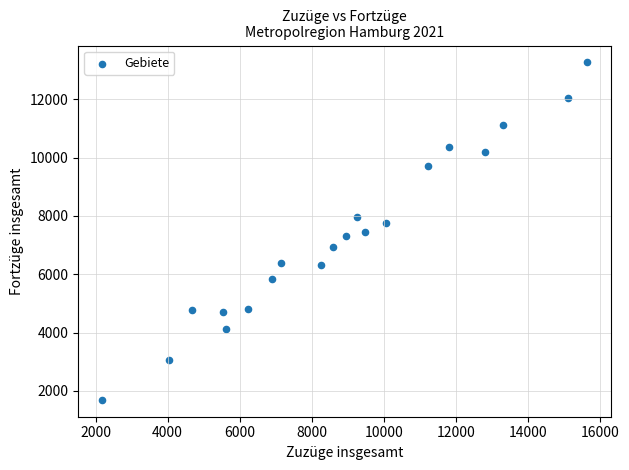

What is the range of Y values (max minus min)?

11569